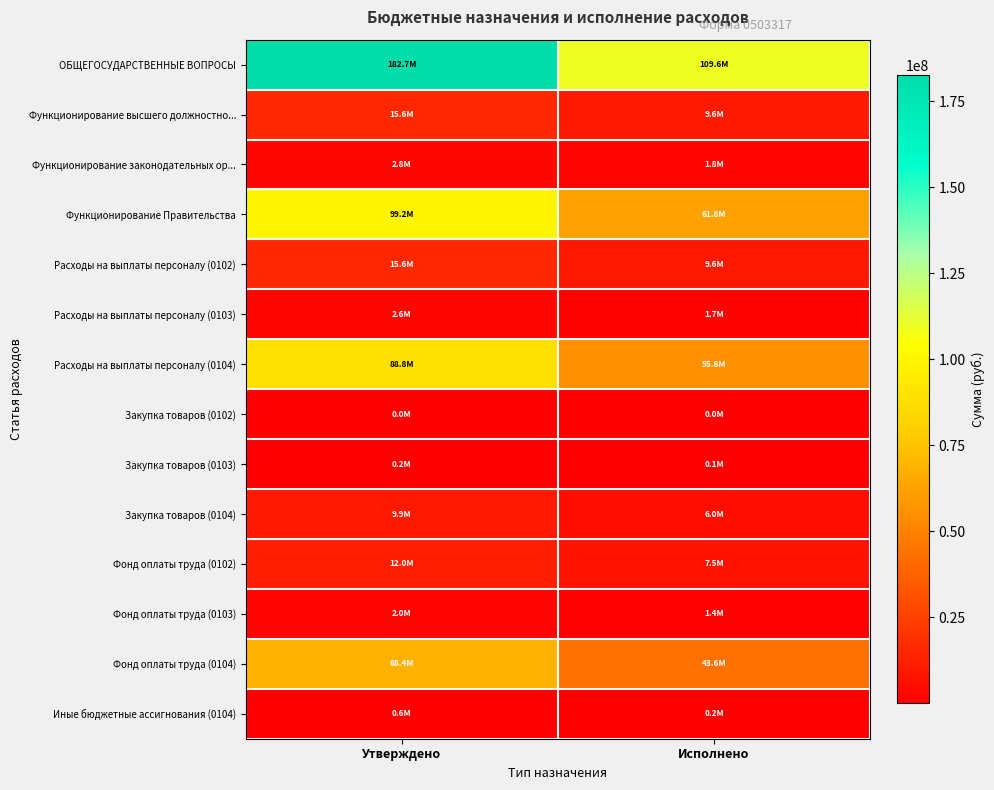

How many series are shown in this chart?

14